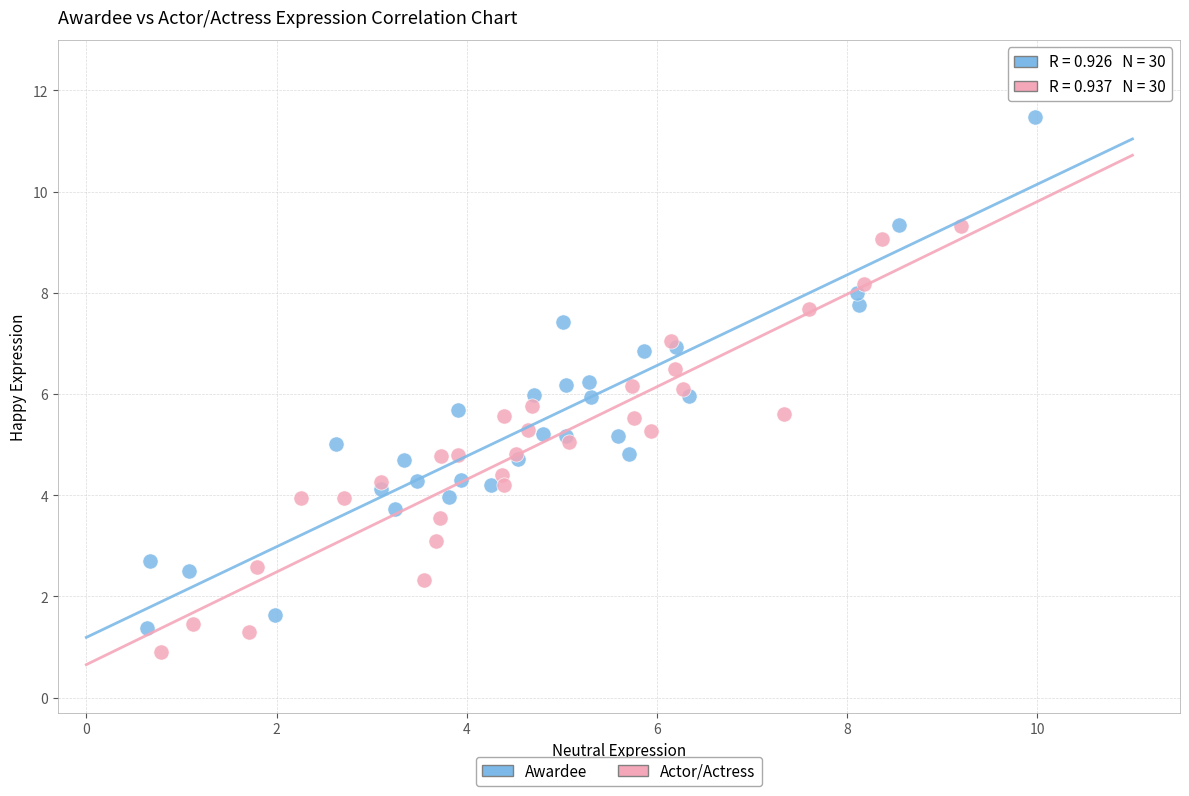

Which series has the largest Y range (max minus min)?

Awardee